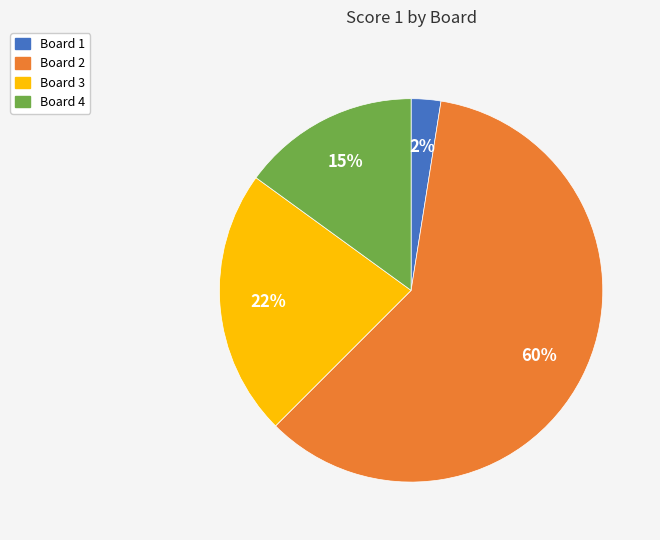

To the nearest percent, what is the difference between the Board 1 and Board 3 slice percentages?

20%